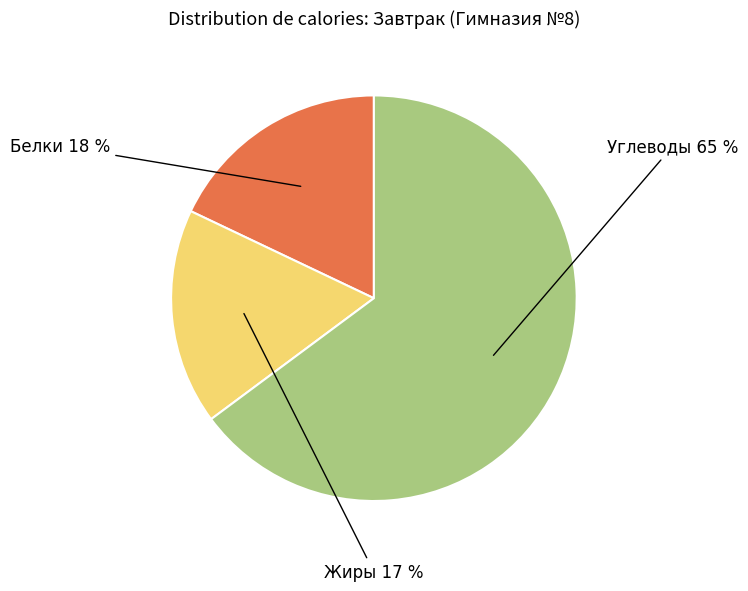

What is the smallest slice in the pie chart?

Жиры